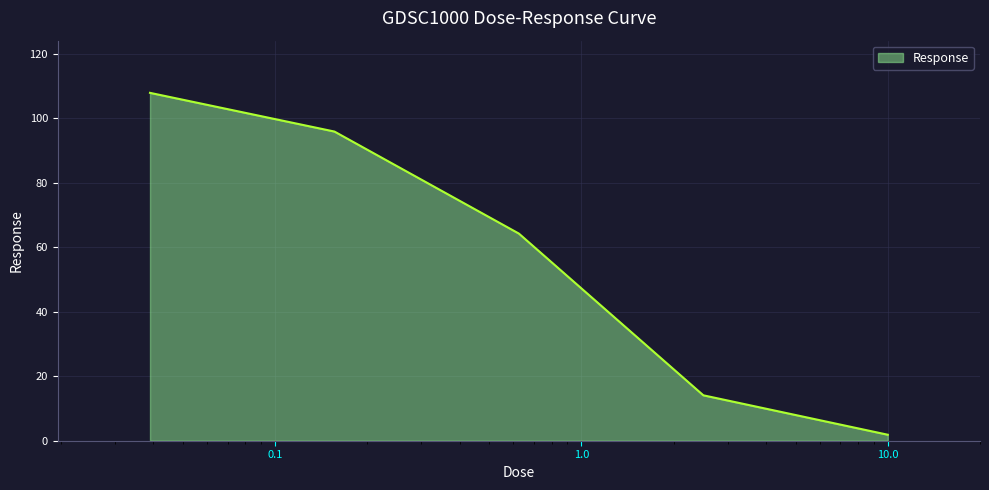

True or false: there are more than 0 points higher than both neighbors.

False